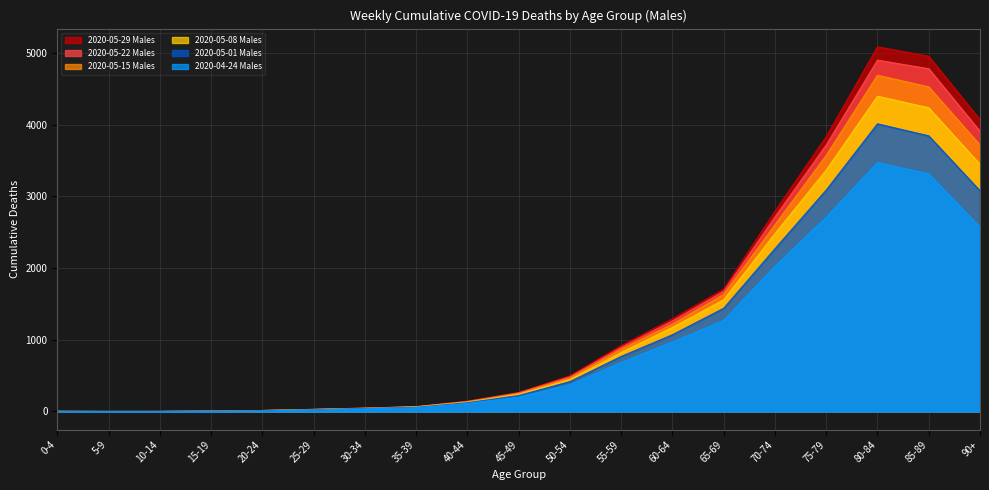

What are all the series names shown in the legend?

2020-05-29 Males, 2020-05-22 Males, 2020-05-15 Males, 2020-05-08 Males, 2020-05-01 Males, 2020-04-24 Males